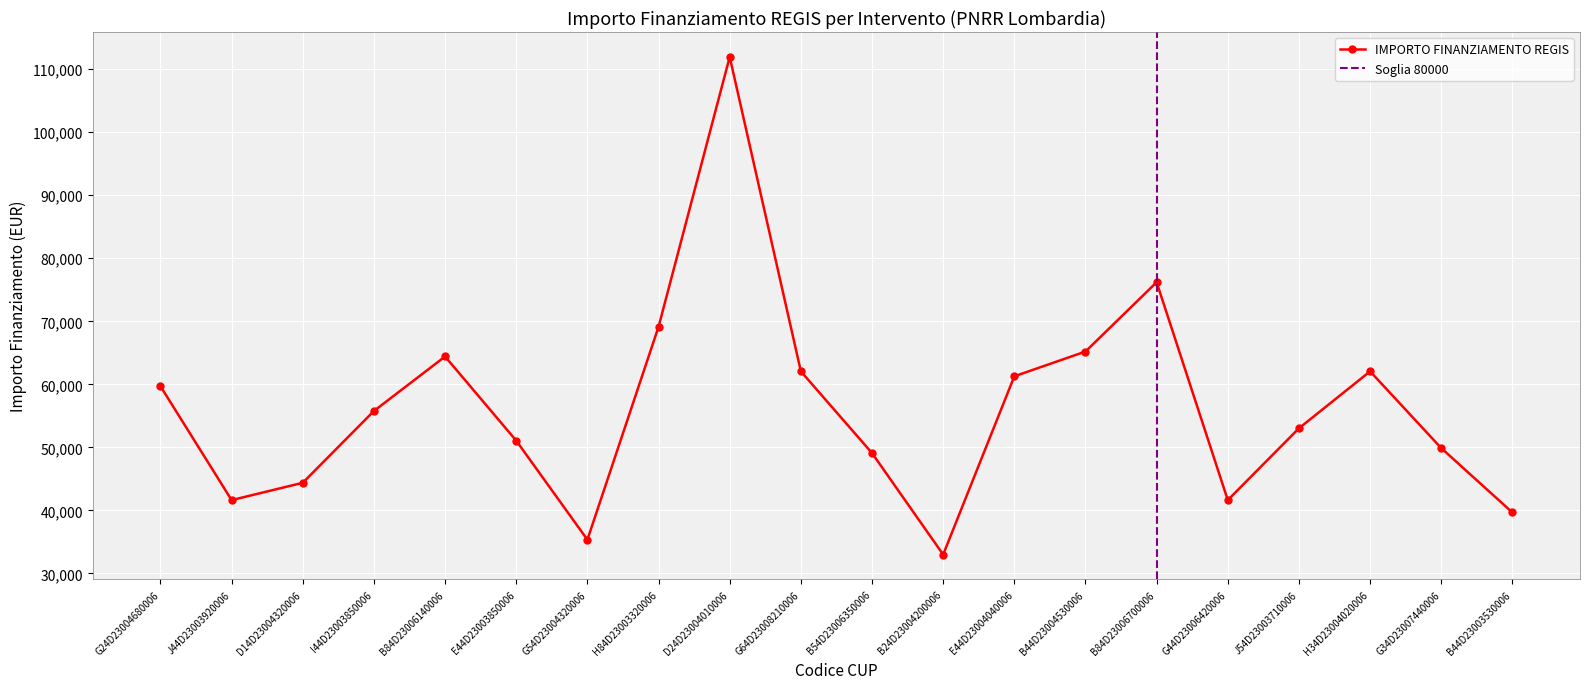

True or false: the data has more than 1 interior local peaks.

True